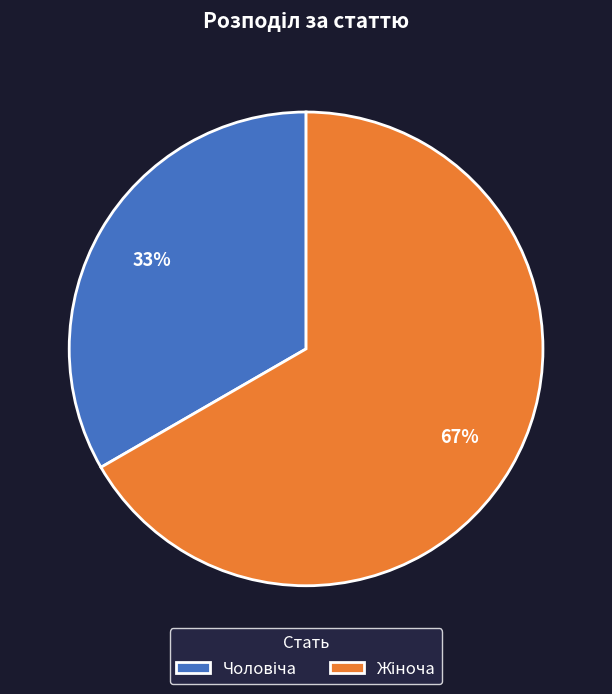

Is there a majority slice in this chart?

Yes